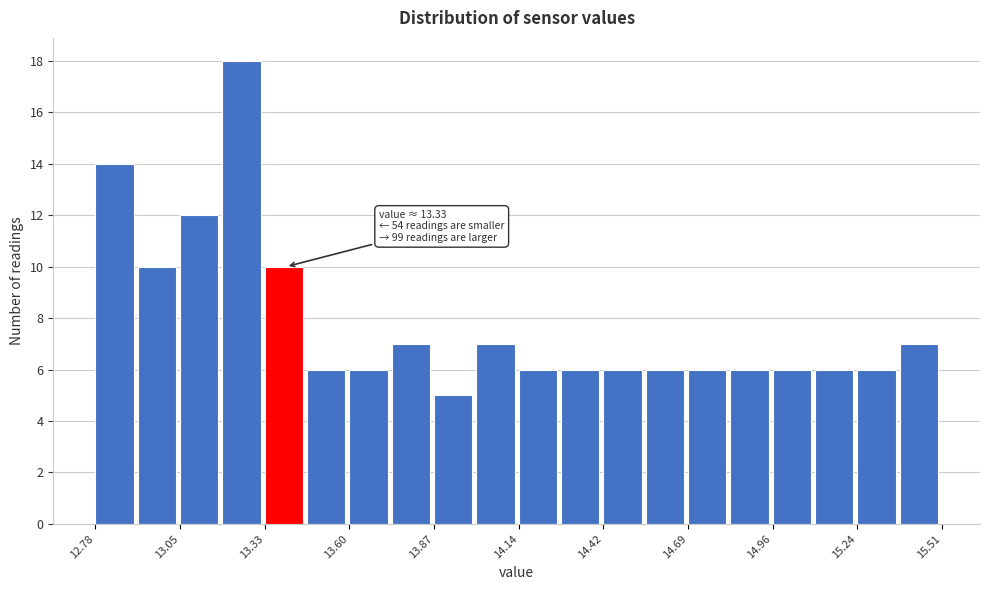

Around what value on the x-axis is the tallest bar? Give the approximate position of its centre, as read against the axis.

13.25